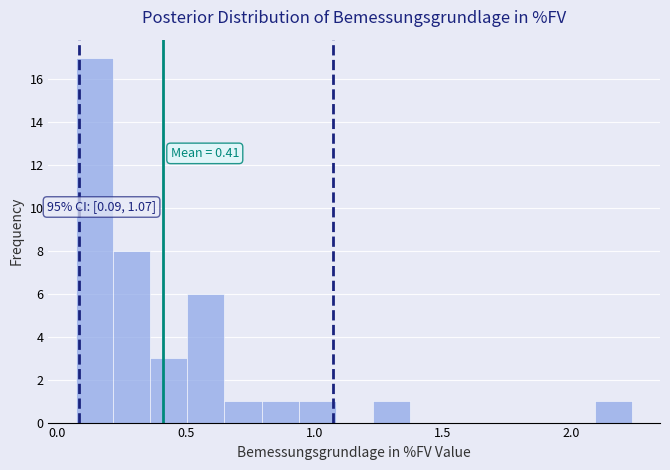

Around what value on the x-axis is the tallest bar? Give the approximate position of its centre, as read against the axis.

0.15